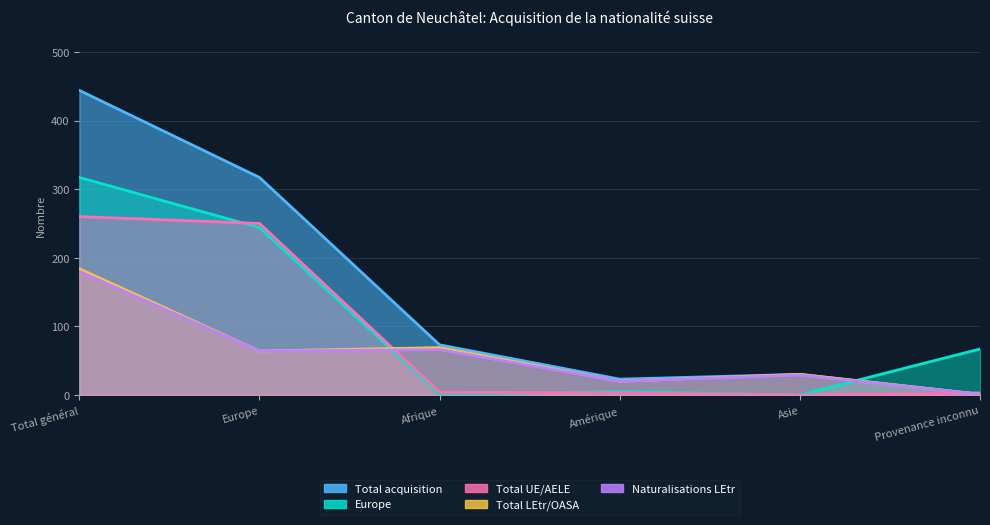

How many data points in Total acquisition are above 73?

2